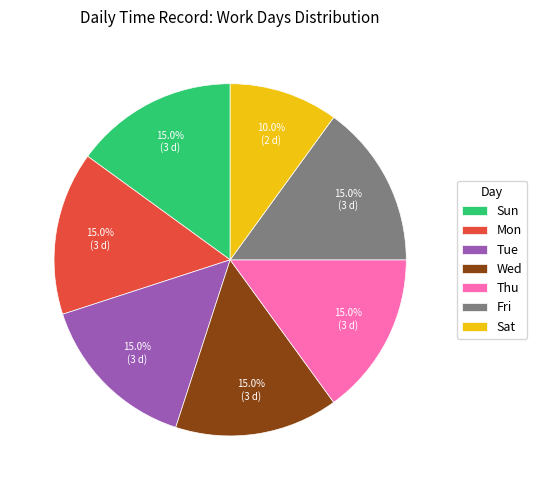

To the nearest percent, what portion does Fri represent?

15%